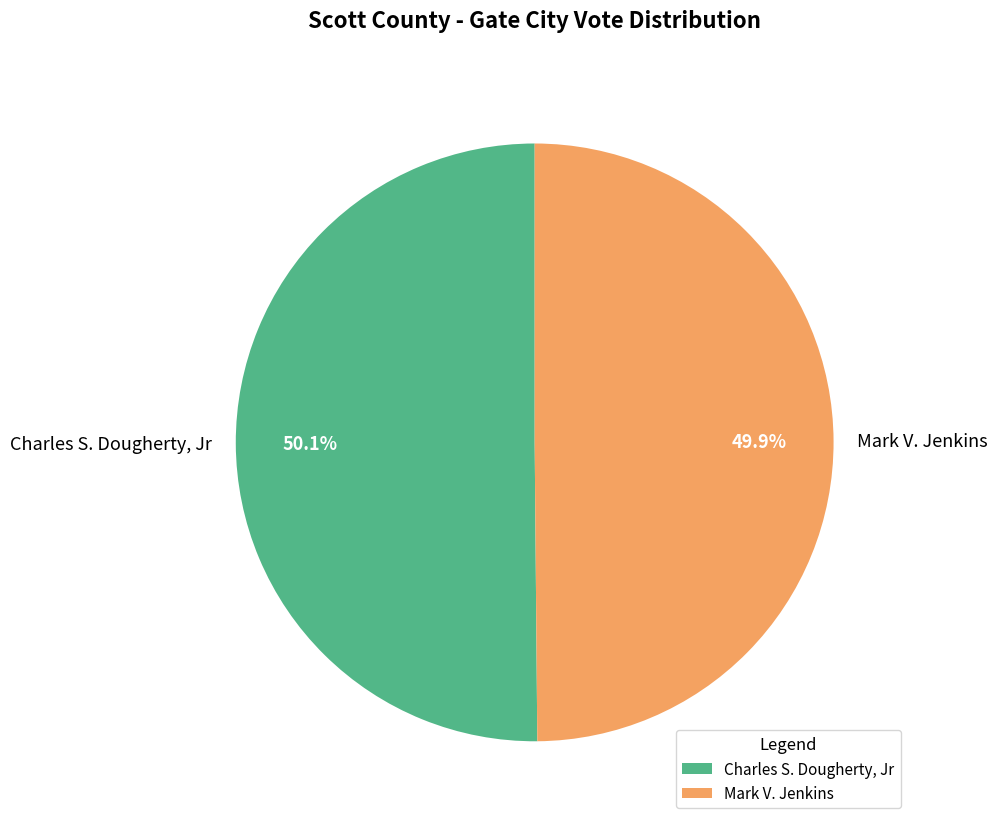

Is there any slice that represents more than half of the pie?

Yes